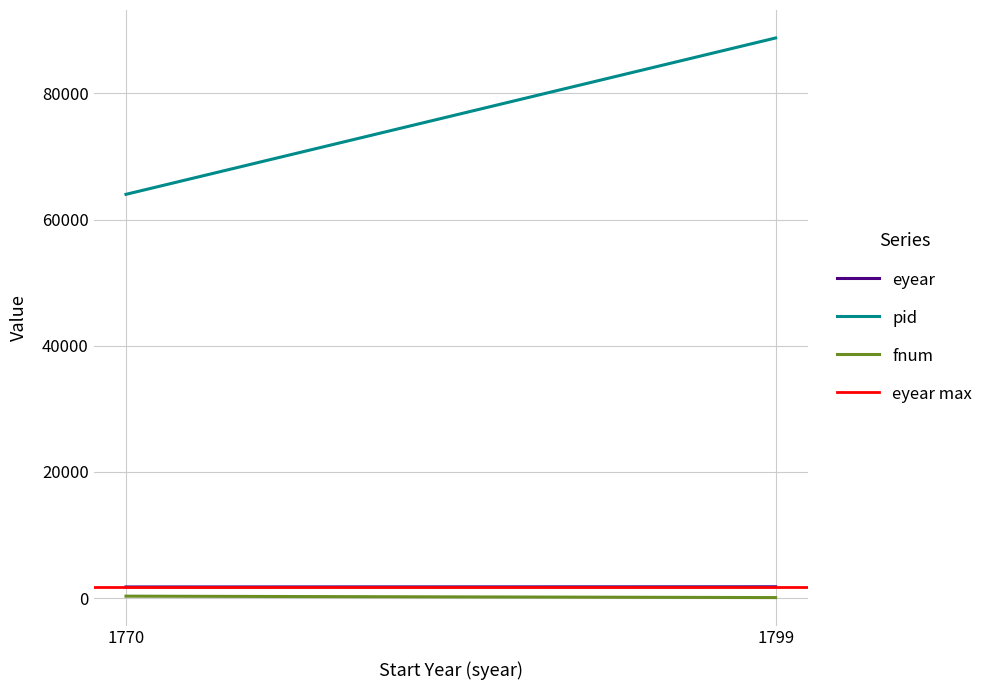

What is the average value of the eyear max series?

1800